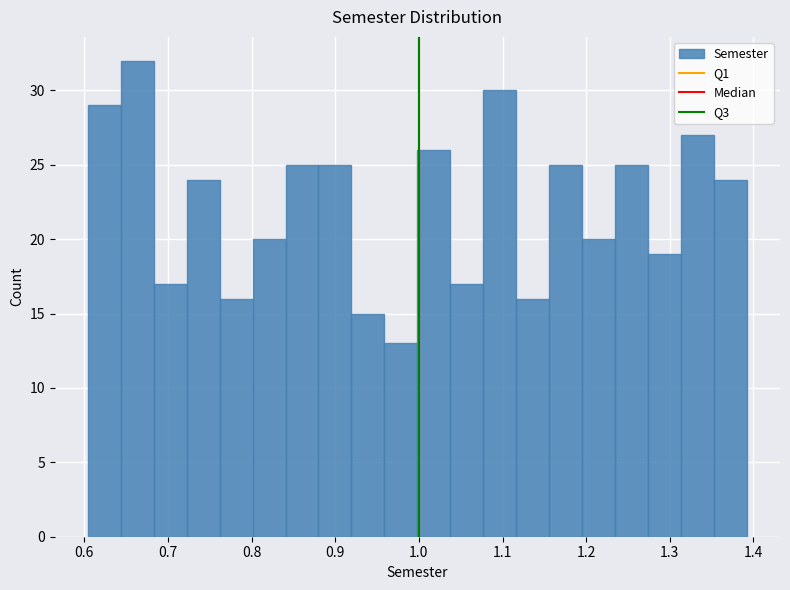

Read against the x-axis, roughly where is the centre of the tallest bar?

0.66